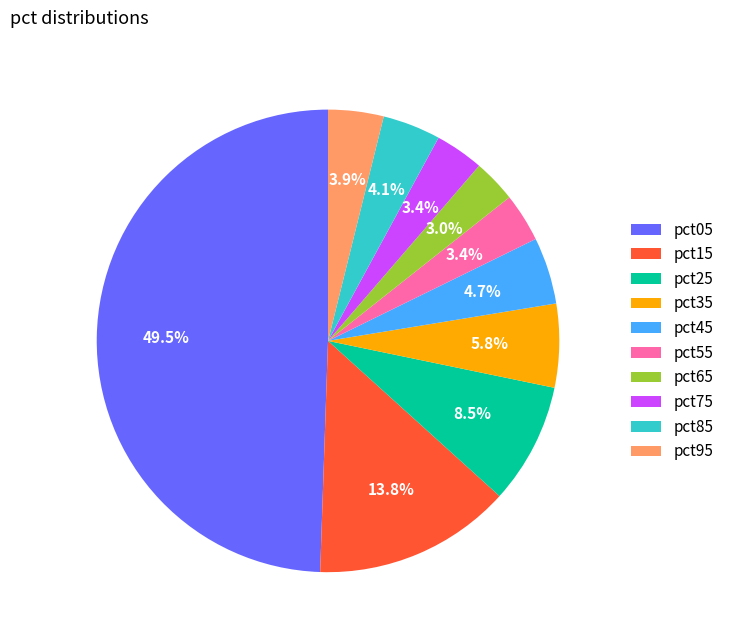

Which slice is the largest?

pct05